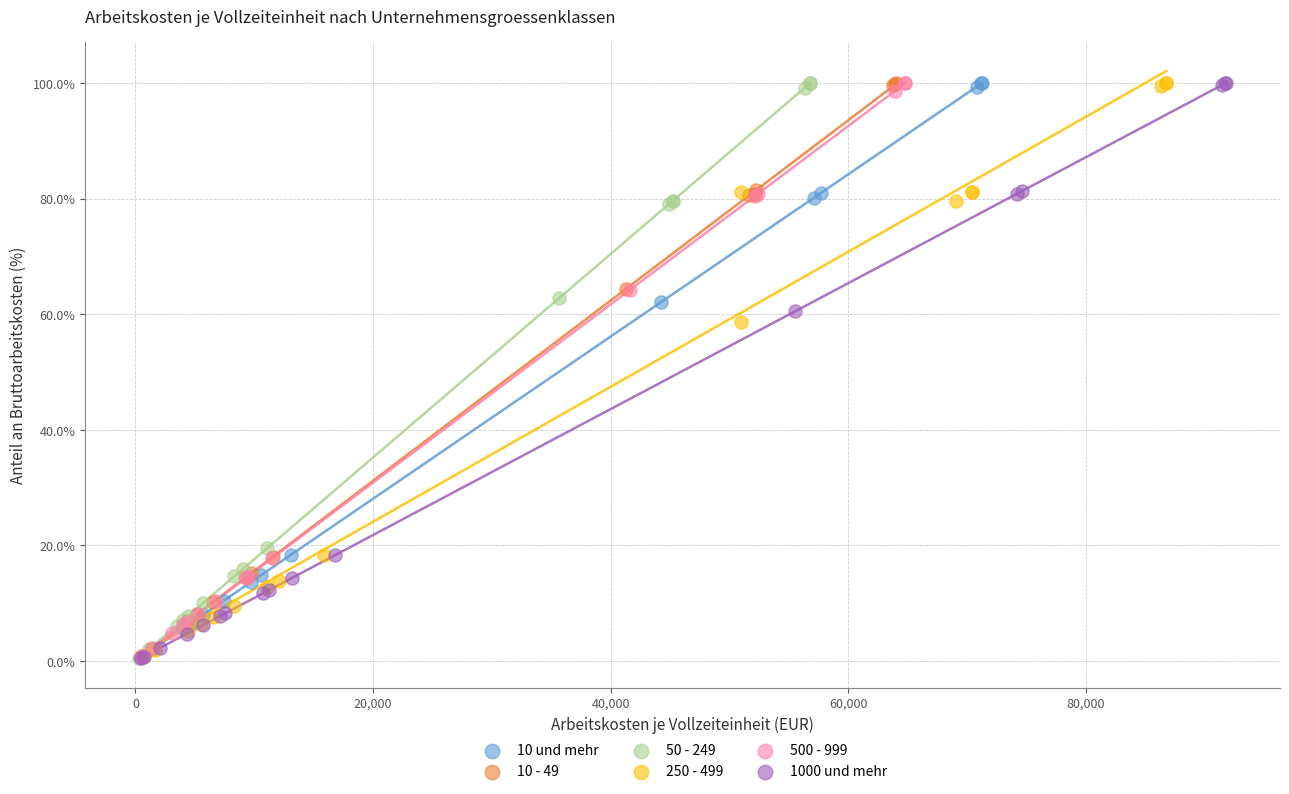

Which series has the widest spread of Y values?

1000 und mehr